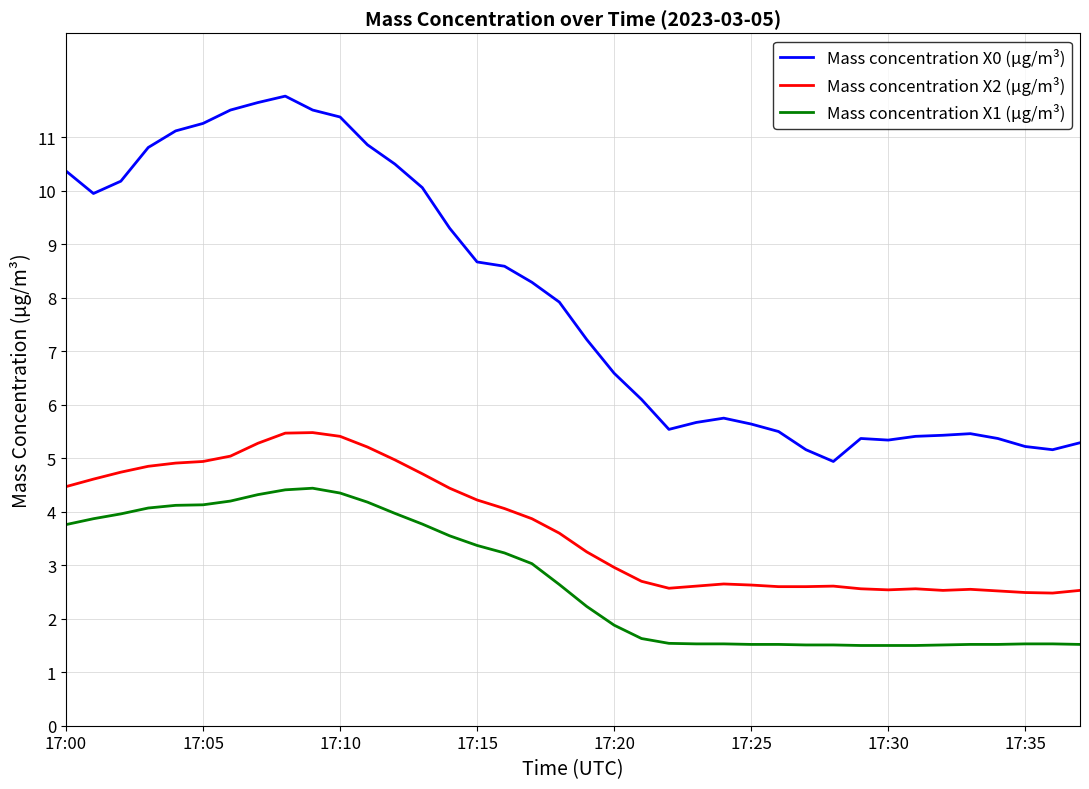

Which series has the largest total across all categories?

Mass concentration X0 (μg/m³)